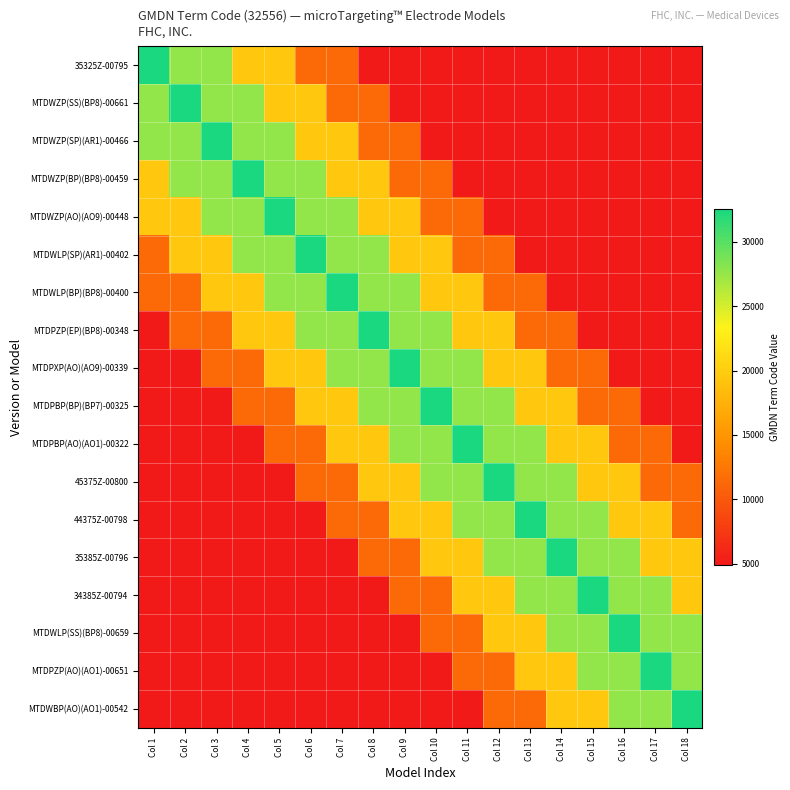

List the series in order of their peak value, highest first.

35325Z-00795, MTDWZP(SS)(BP8)-00661, MTDWZP(SP)(AR1)-00466, MTDWZP(BP)(BP8)-00459, MTDWZP(AO)(AO9)-00448, MTDWLP(SP)(AR1)-00402, MTDWLP(BP)(BP8)-00400, MTDPZP(EP)(BP8)-00348, MTDPXP(AO)(AO9)-00339, MTDPBP(BP)(BP7)-00325, MTDPBP(AO)(AO1)-00322, 45375Z-00800, 44375Z-00798, 35385Z-00796, 34385Z-00794, MTDWLP(SS)(BP8)-00659, MTDPZP(AO)(AO1)-00651, MTDWBP(AO)(AO1)-00542